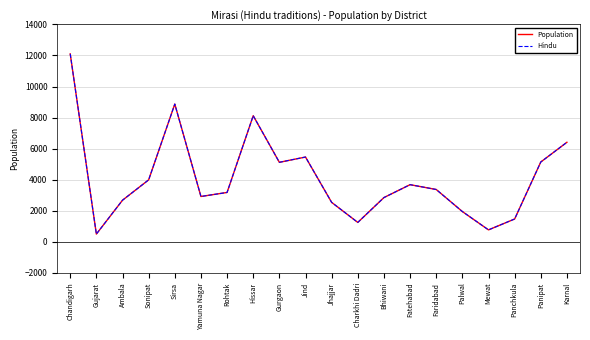

Does the chart have visible grid lines?

Yes